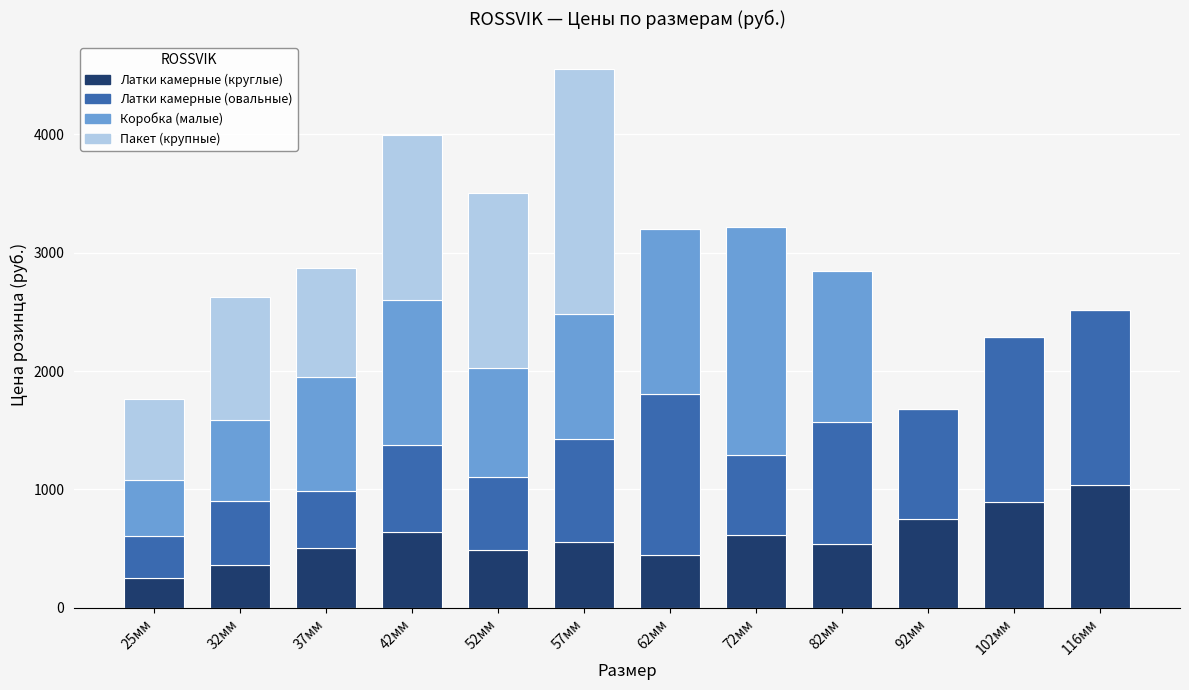

What is the highest value of the Латки камерные (круглые) series?

1040